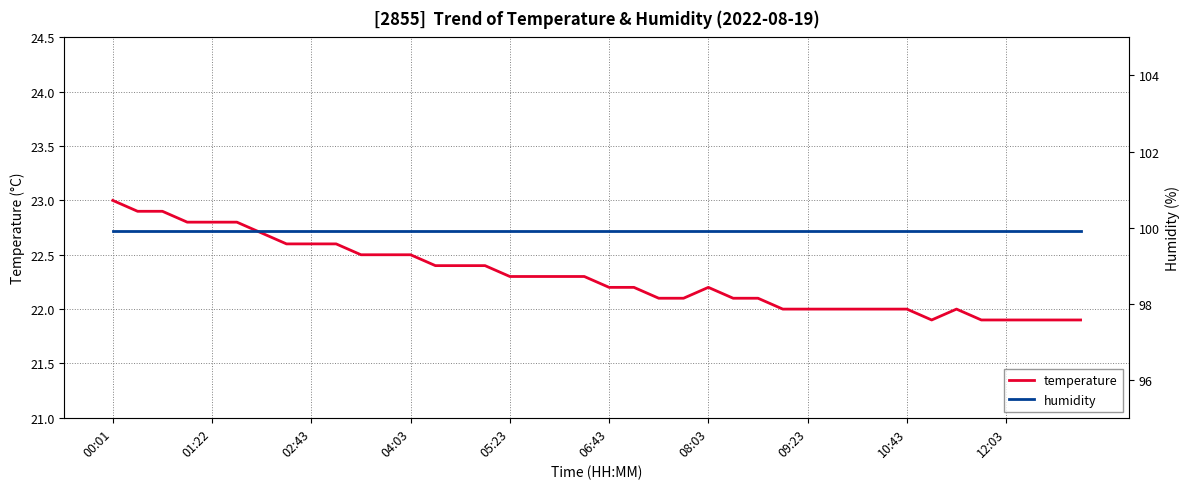

What is the label of the 1st point from the left?

00:01